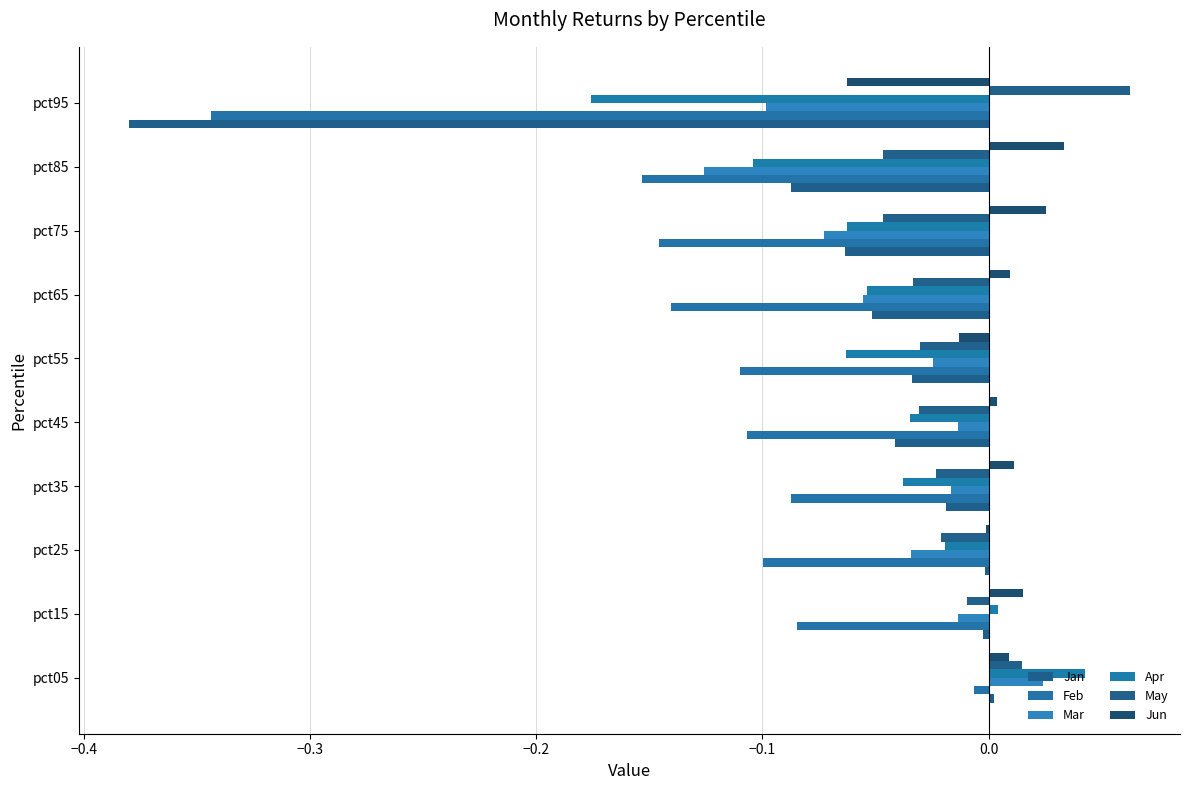

Reading left to right, what are all the values shown in this chart?

Jan: 0.0	-0.0	-0.0	-0.0	-0.0	-0.0	-0.1	-0.1	-0.1	-0.4
Feb: -0.0	-0.1	-0.1	-0.1	-0.1	-0.1	-0.1	-0.1	-0.2	-0.3
Mar: 0.0	-0.0	-0.0	-0.0	-0.0	-0.0	-0.1	-0.1	-0.1	-0.1
Apr: 0.0	0.0	-0.0	-0.0	-0.0	-0.1	-0.1	-0.1	-0.1	-0.2
May: 0.0	-0.0	-0.0	-0.0	-0.0	-0.0	-0.0	-0.0	-0.0	0.1
Jun: 0.0	0.0	-0.0	0.0	0.0	-0.0	0.0	0.0	0.0	-0.1